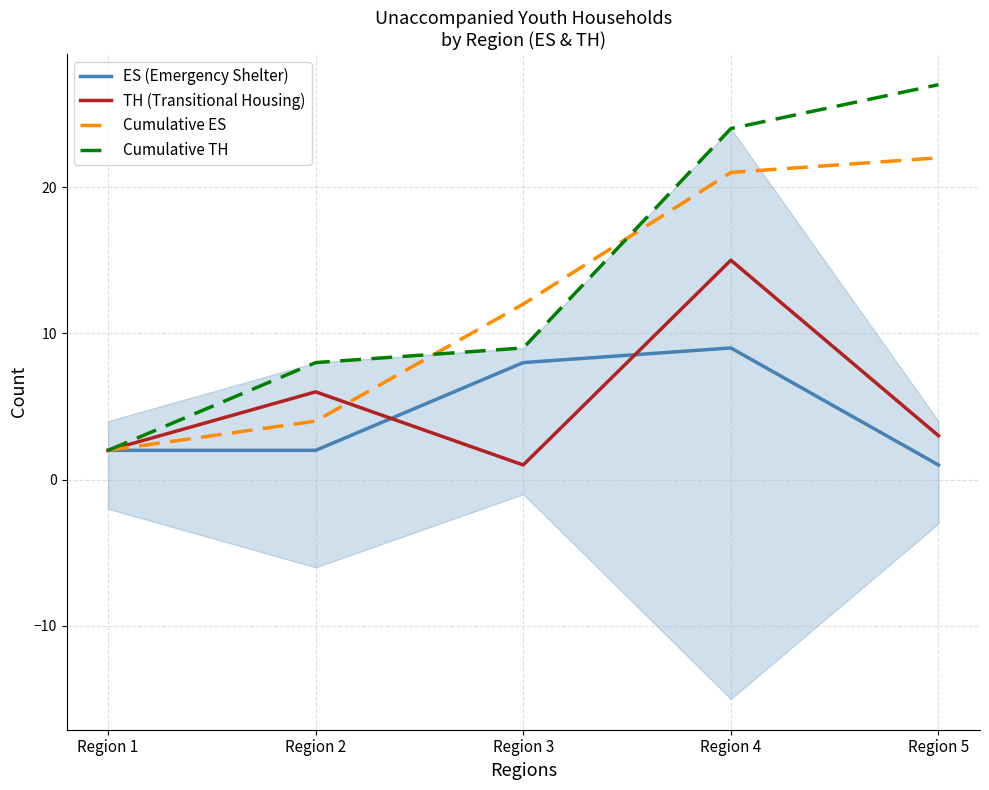

Is the value of Cumulative ES at Region 5 greater than the value of ES (Emergency Shelter) at Region 2?

Yes